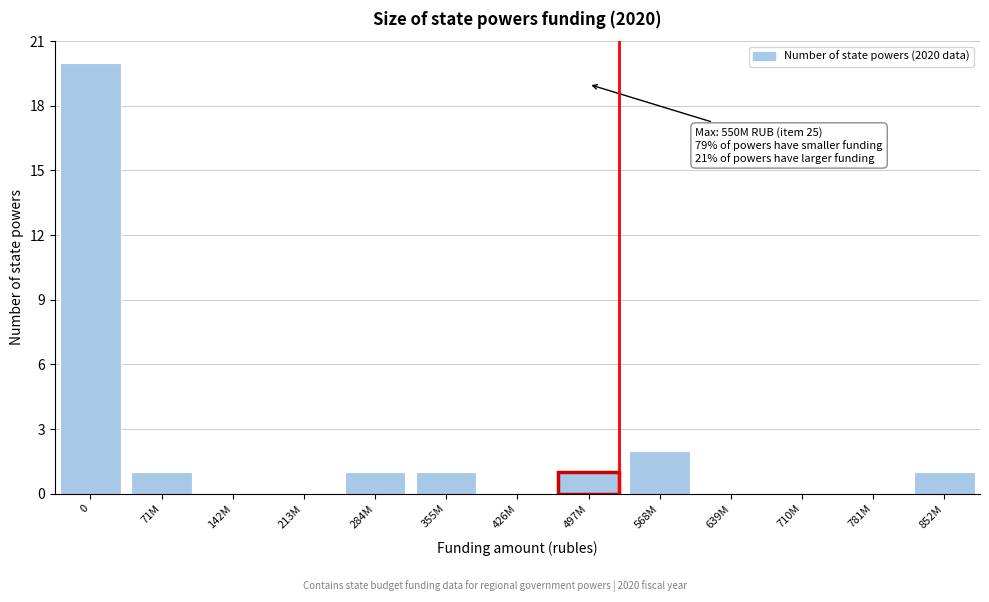

Reading left to right, what are all the values shown in this chart?

0=20	71M=1	142M=0	213M=0	284M=1	355M=1	426M=0	497M=1	568M=2	639M=0	710M=0	781M=0	852M=1